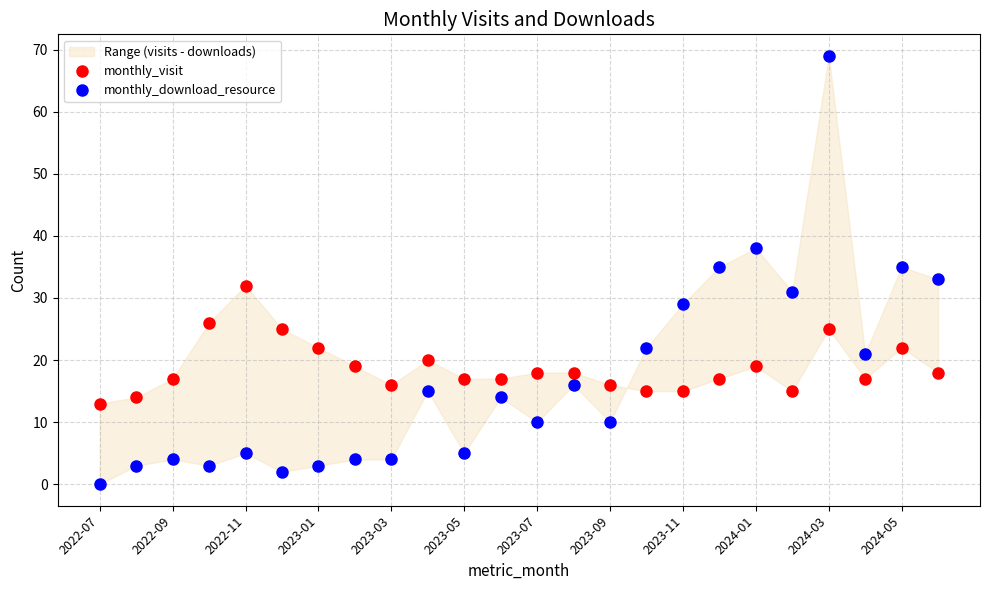

How many values in the monthly_download_resource series exceed 14?

11